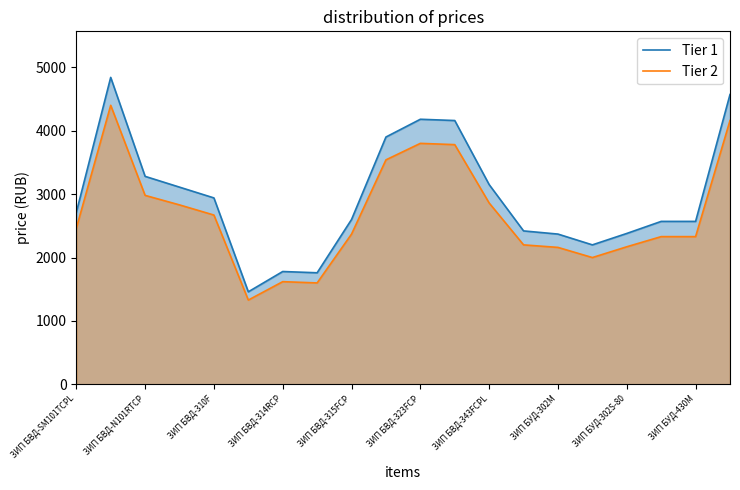

List the series in order of their overall mean, highest first.

Tier 1, Tier 2